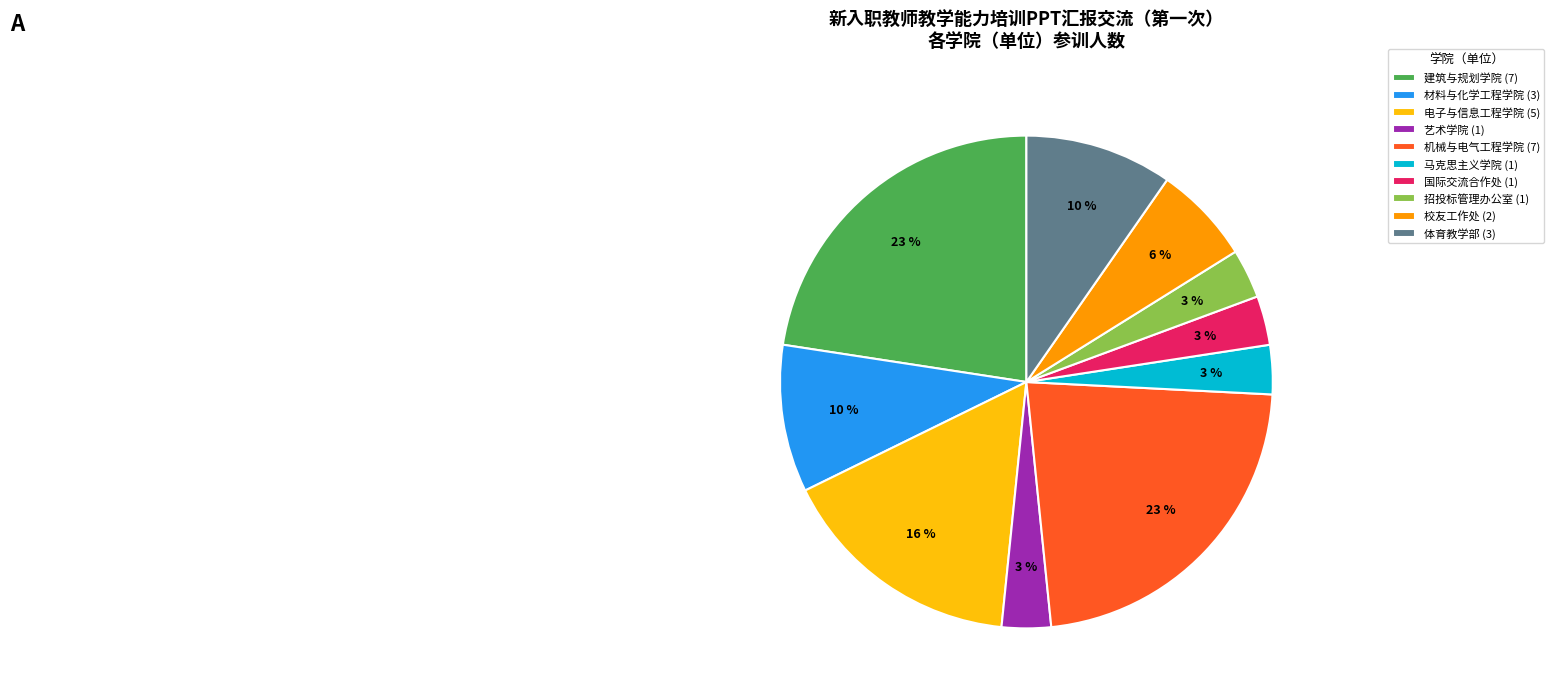

Does 材料与化学工程学院 represent more than half of the total?

No